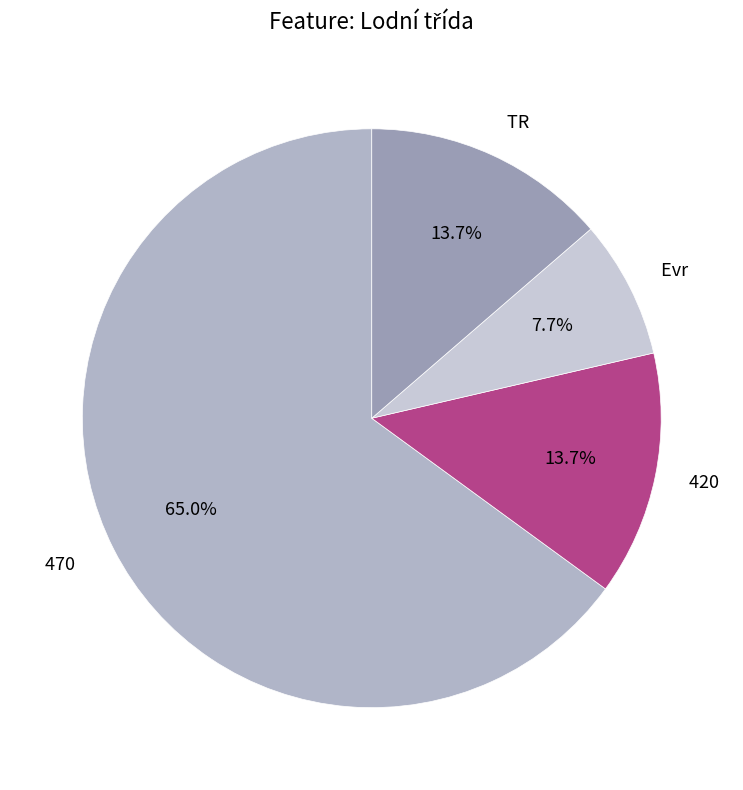

Is 470 the majority of the pie?

Yes